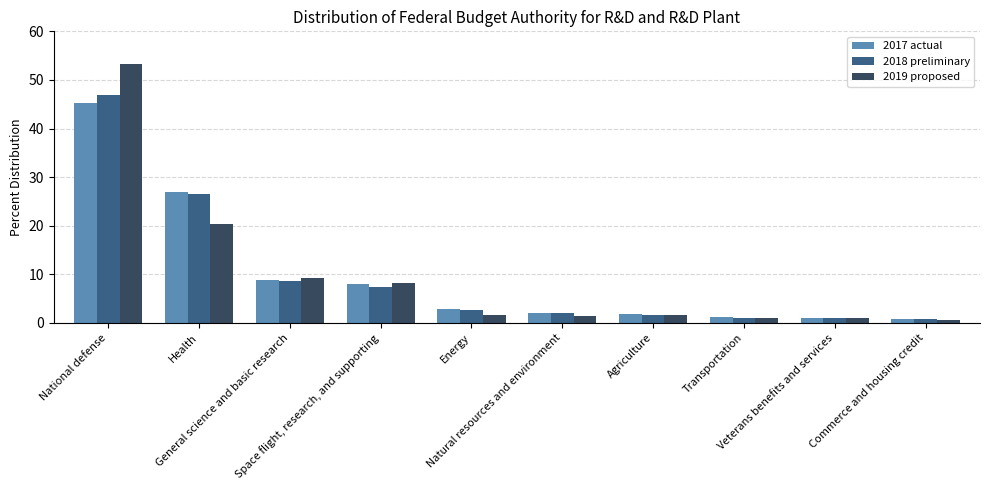

Which series has the largest range (max minus min)?

2019 proposed